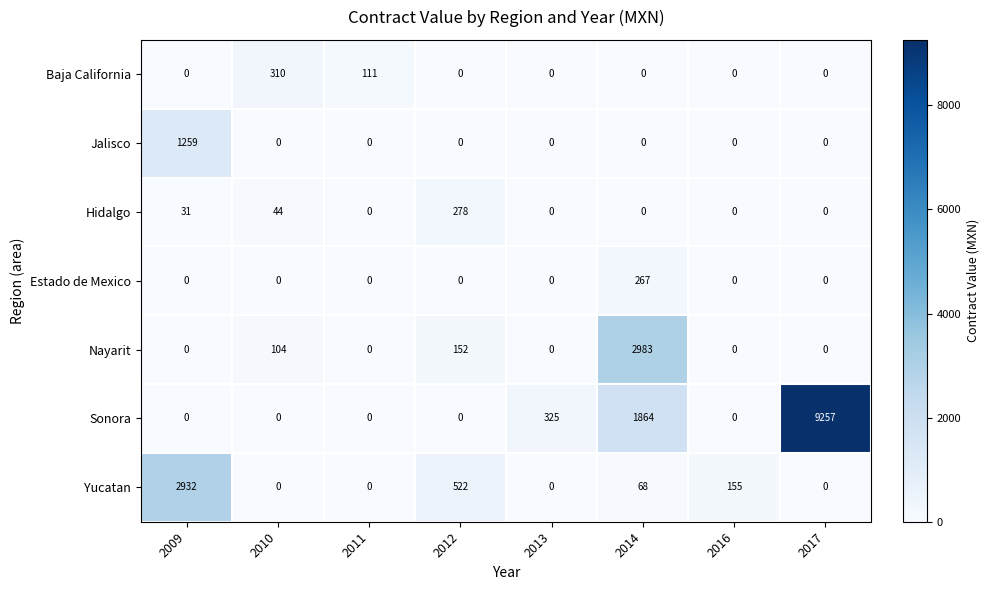

List the series in order of their peak value, lowest first.

Estado de Mexico, Hidalgo, Baja California, Jalisco, Yucatan, Nayarit, Sonora